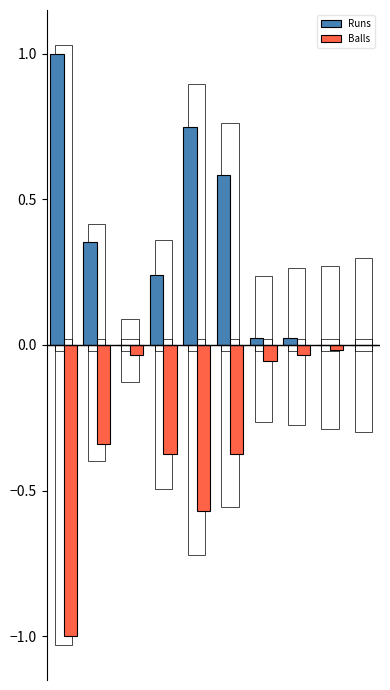

What is the average value of the Runs series?

0.3